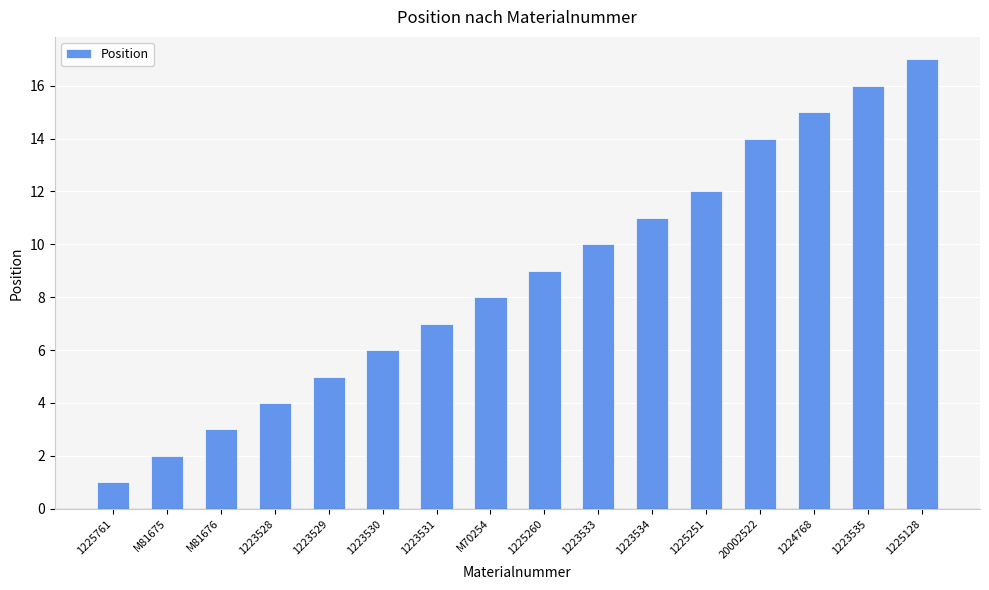

What is the label of the 11th bar from the left?

1223534